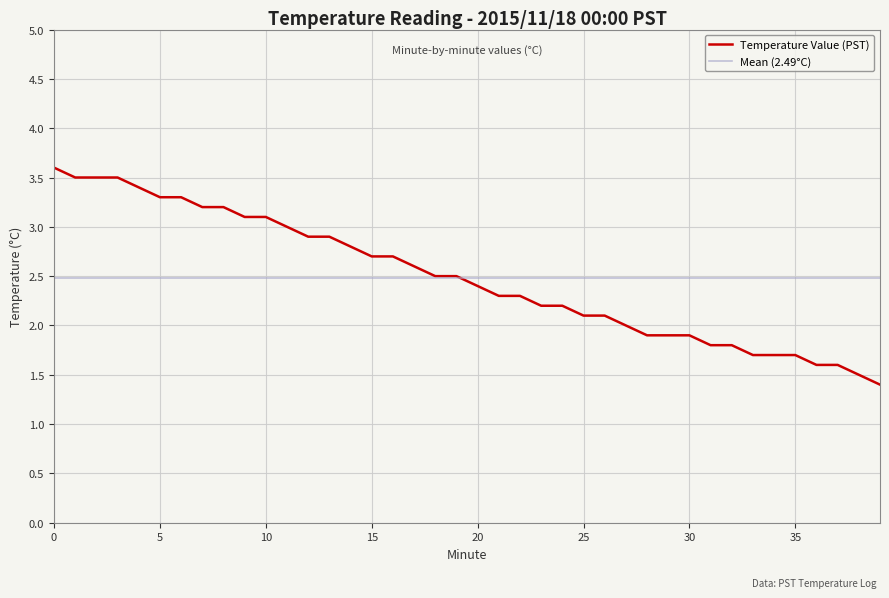

The chart shows a value of 1.8 at 31. True or false?

True